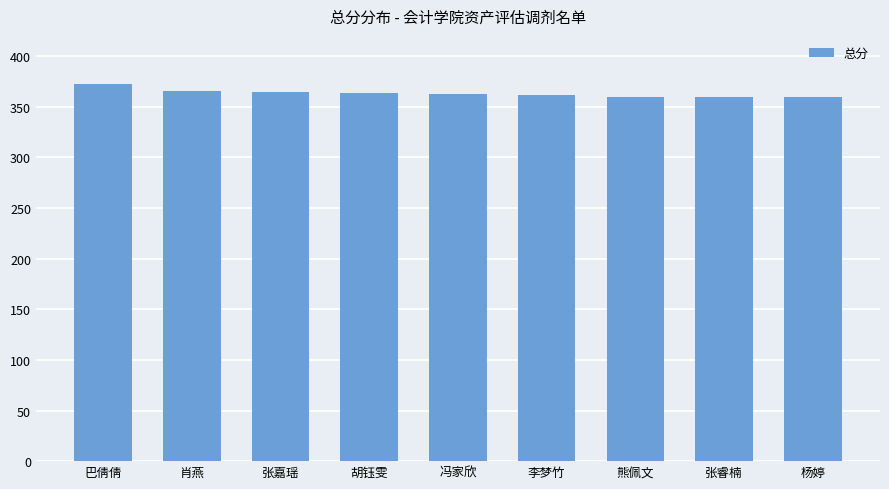

What is the maximum value shown in the chart?

372